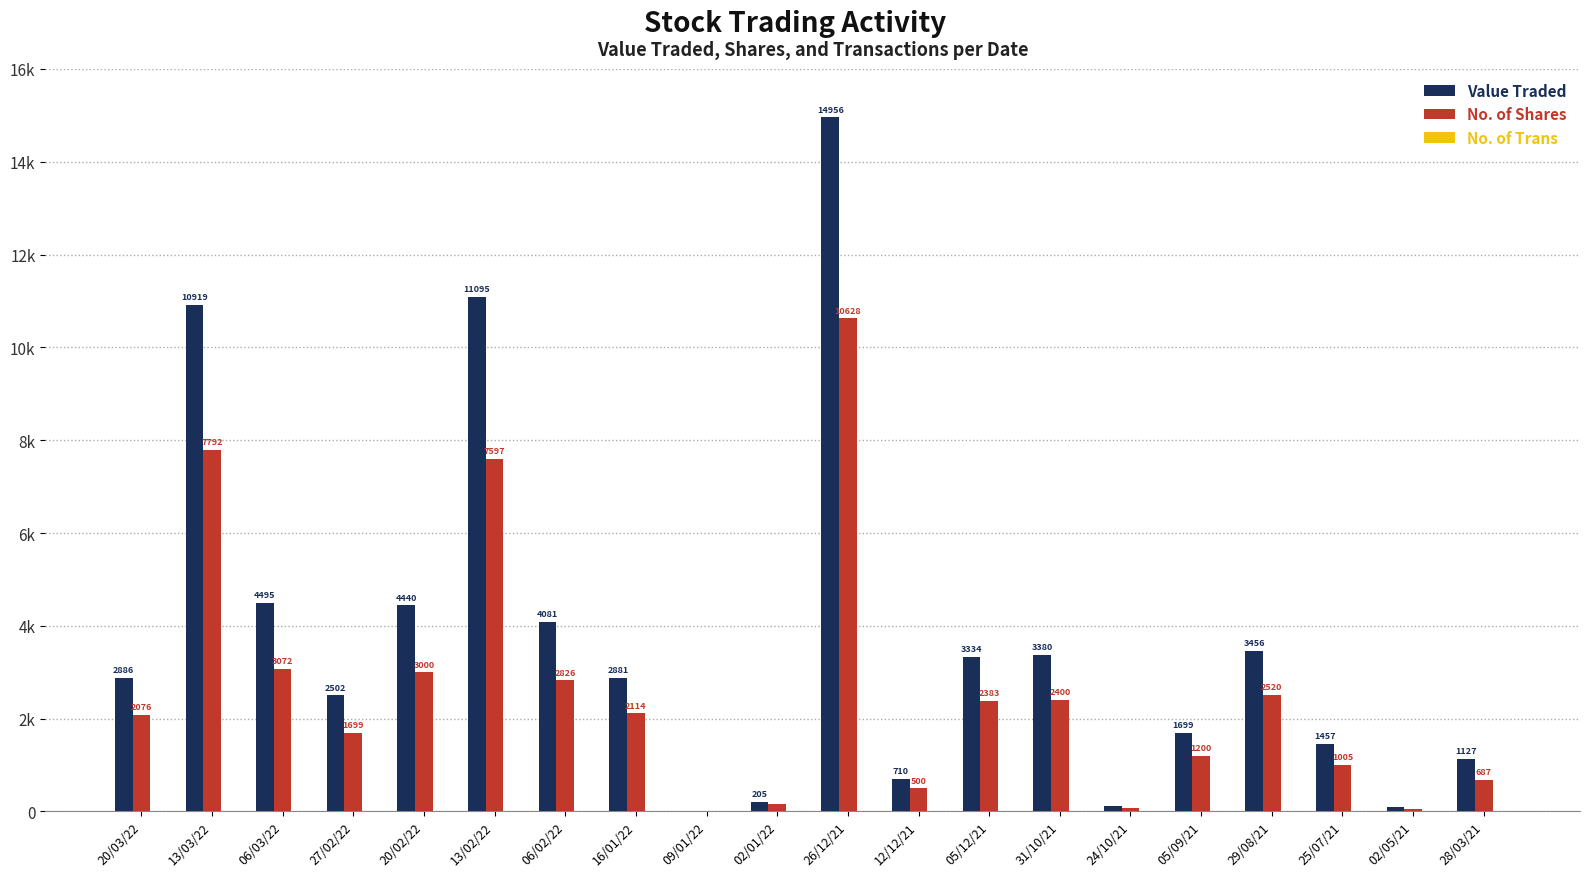

What is the difference between the maximum and second lowest values in the No. of Shares series?

10565